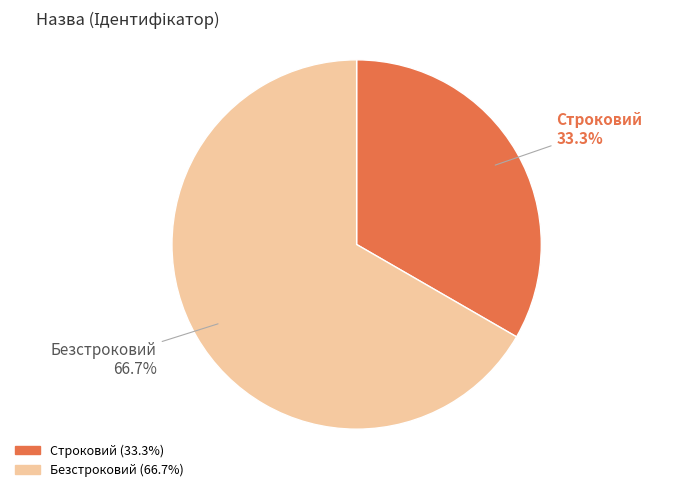

Is the sum of Безстроковий and Строковий greater than half?

Yes